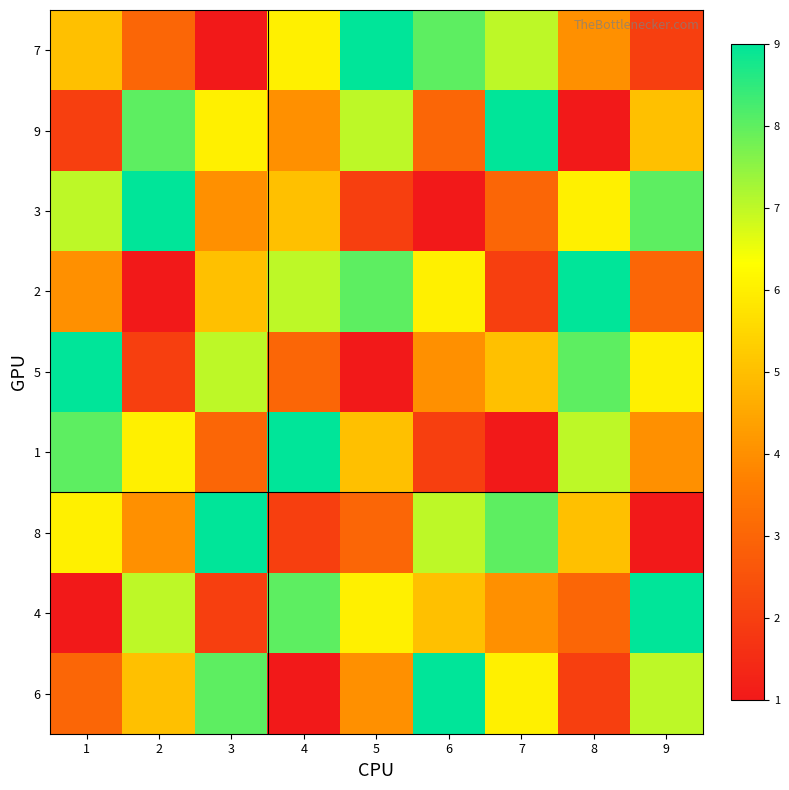

Reading left to right, extract all data points from this chart.

7: 1=5	2=3	3=1	4=6	5=9	6=8	7=7	8=4	9=2
9: 1=2	2=8	3=6	4=4	5=7	6=3	7=9	8=1	9=5
3: 1=7	2=9	3=4	4=5	5=2	6=1	7=3	8=6	9=8
2: 1=4	2=1	3=5	4=7	5=8	6=6	7=2	8=9	9=3
5: 1=9	2=2	3=7	4=3	5=1	6=4	7=5	8=8	9=6
1: 1=8	2=6	3=3	4=9	5=5	6=2	7=1	8=7	9=4
8: 1=6	2=4	3=9	4=2	5=3	6=7	7=8	8=5	9=1
4: 1=1	2=7	3=2	4=8	5=6	6=5	7=4	8=3	9=9
6: 1=3	2=5	3=8	4=1	5=4	6=9	7=6	8=2	9=7